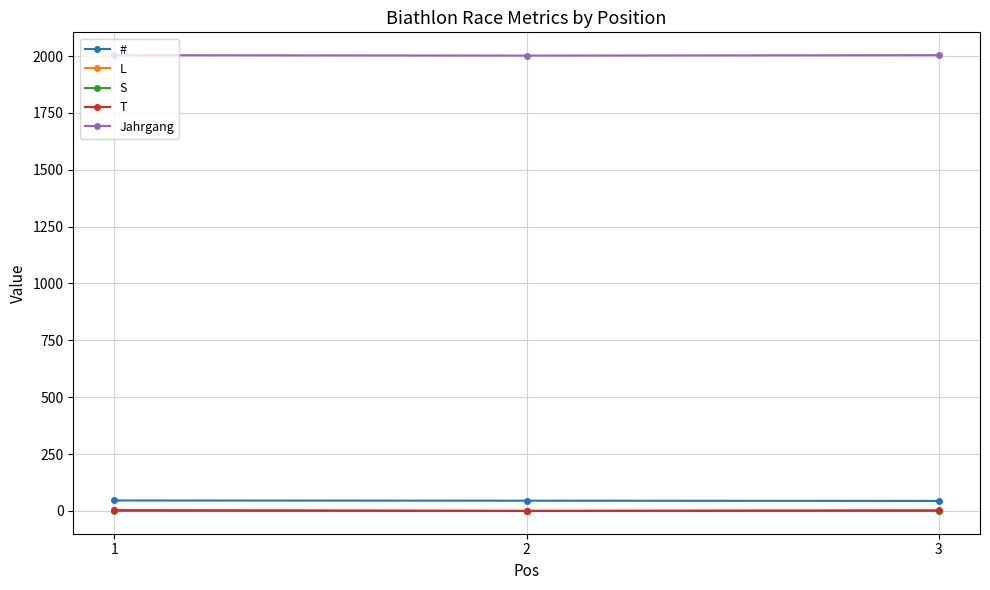

What is the total value across all series at 2?

2047